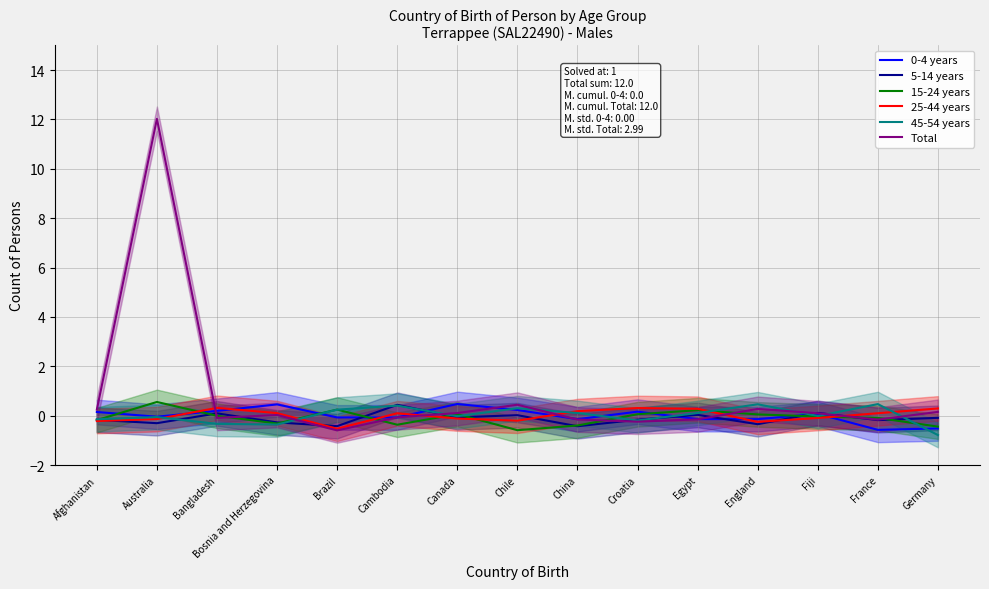

Which series has the widest spread of values?

Total